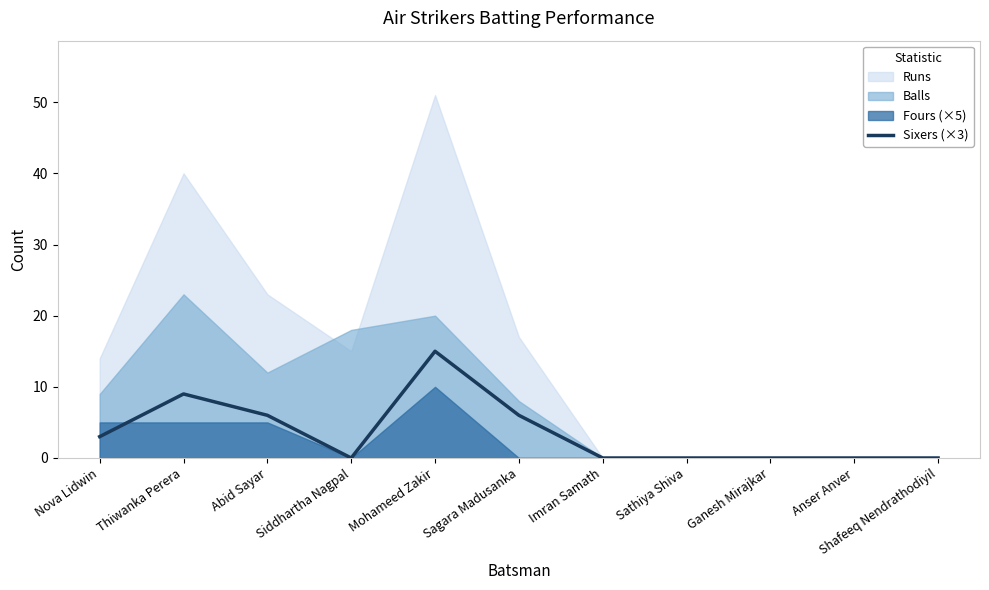

At which label does Sixers (×3) reach its peak?

Mohameed Zakir